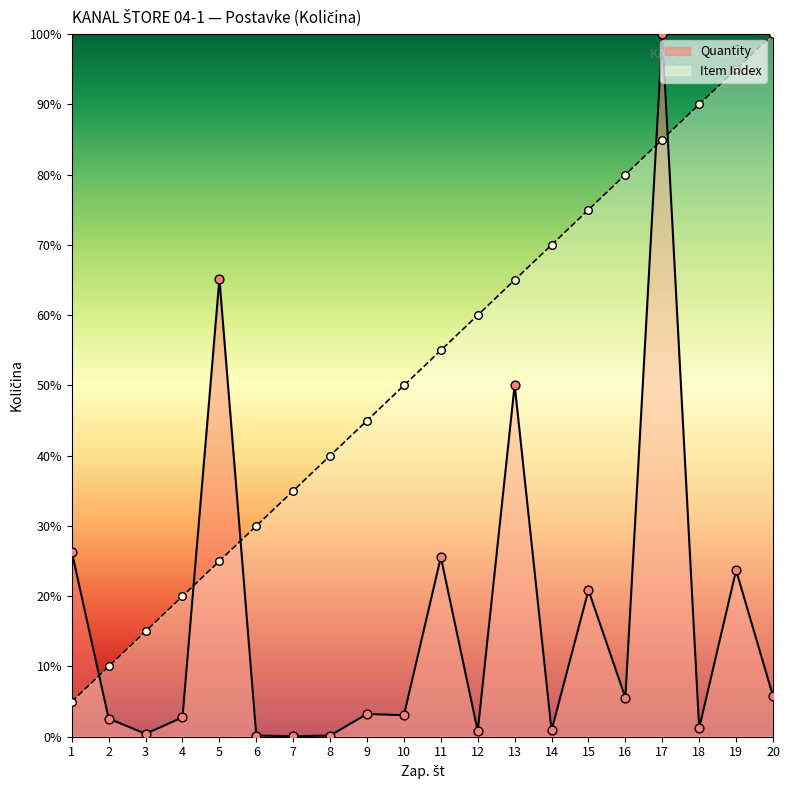

What are all the series names shown in the legend?

Quantity, Item Index